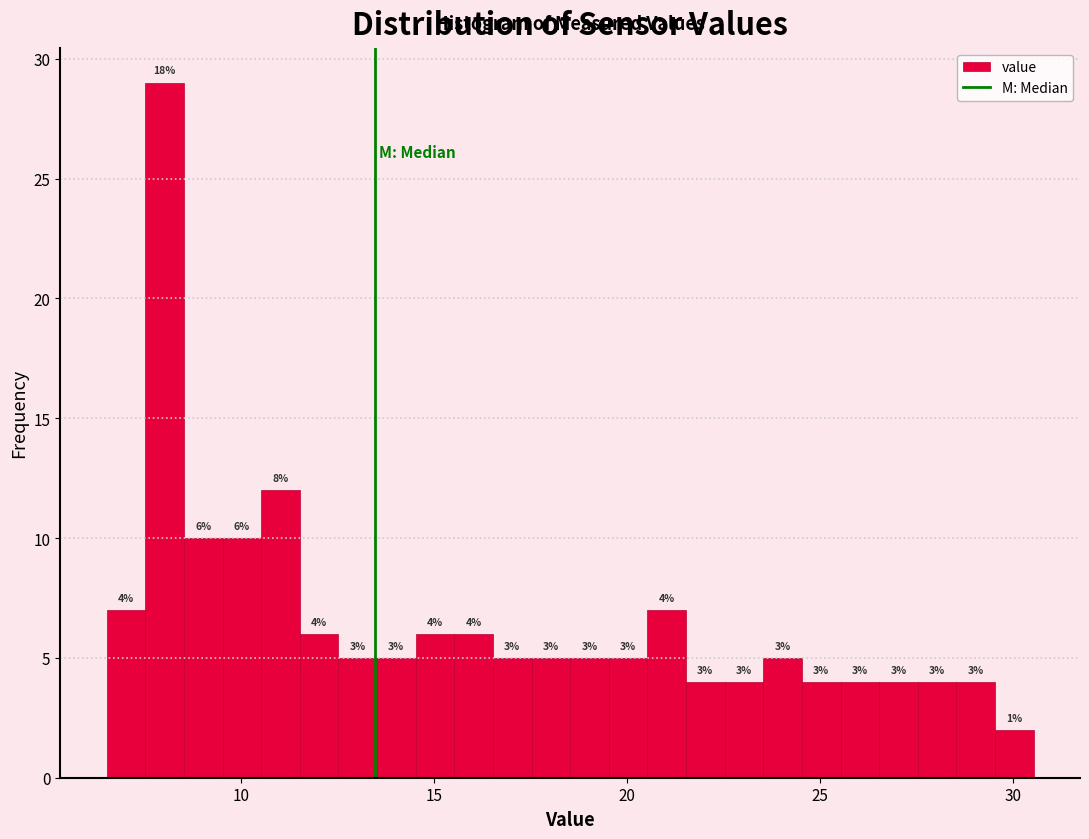

Around what value on the x-axis is the tallest bar? Give the approximate position of its centre, as read against the axis.

8.0